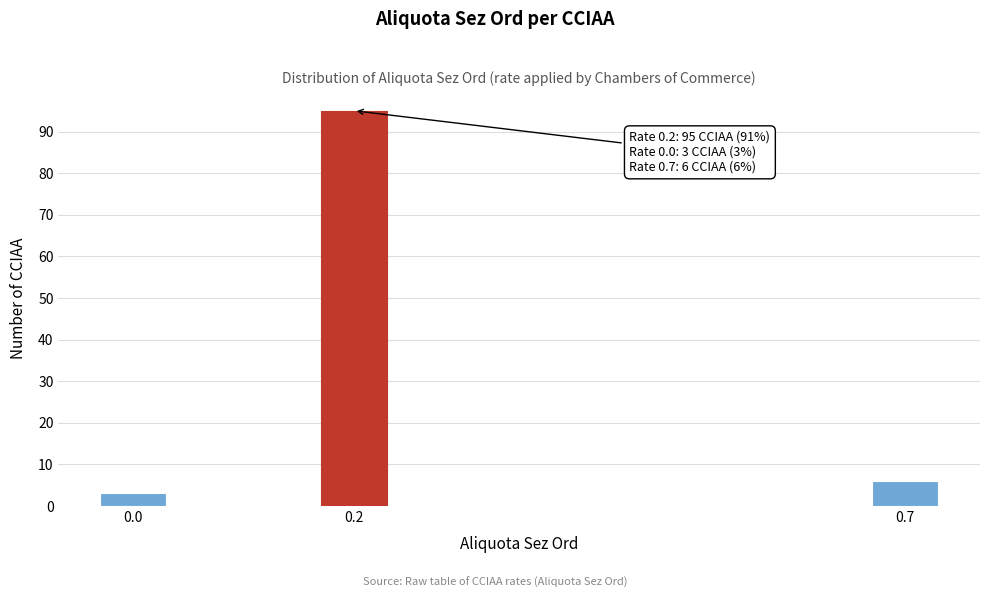

Reading left to right, extract all data points from this chart.

3	95	6